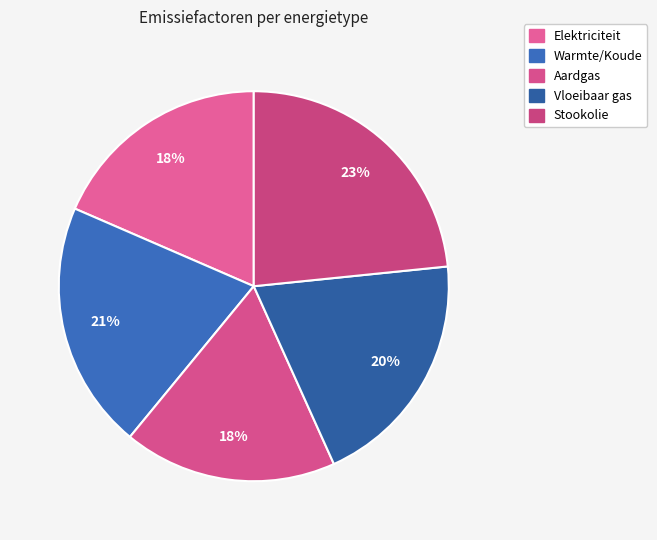

Between Stookolie and Aardgas, which is larger?

Stookolie